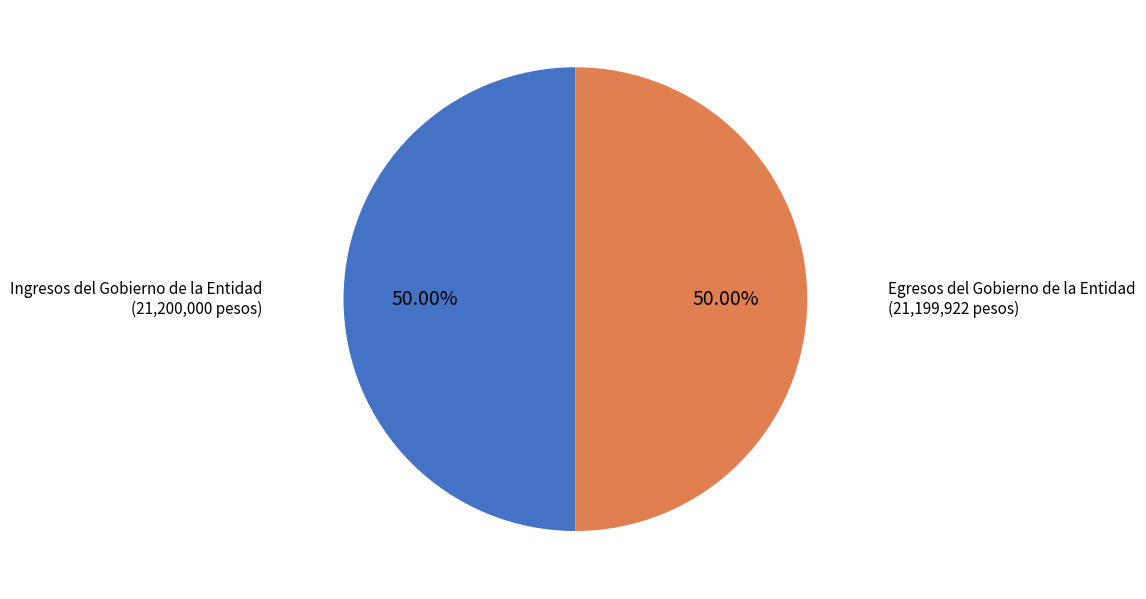

To the nearest percent, what is the average slice percentage?

50%